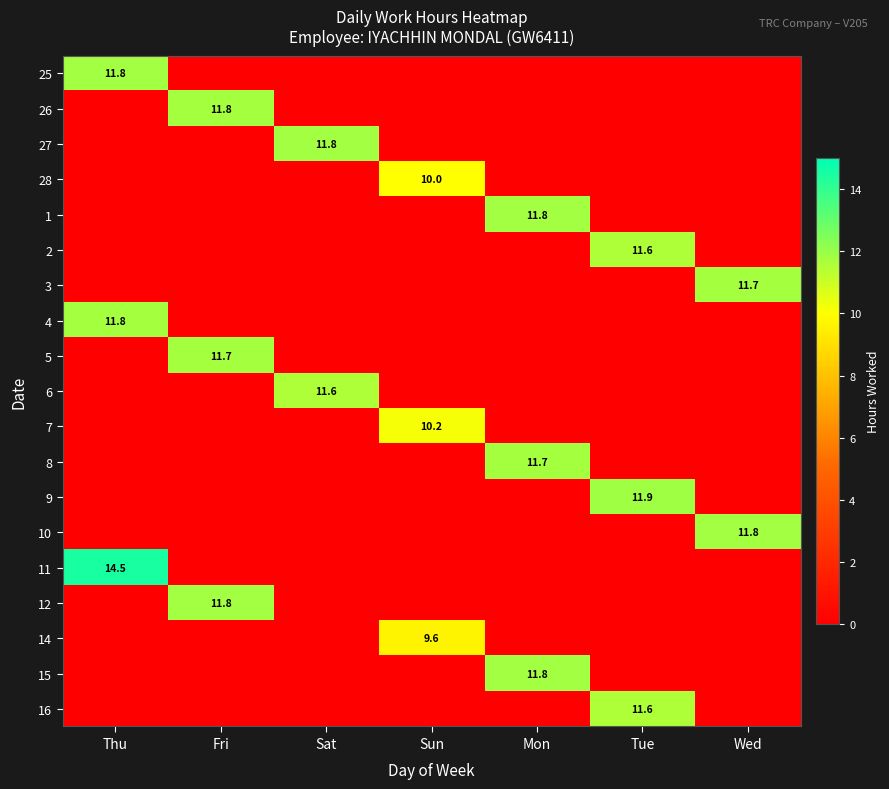

Is it true that 12 equals 11.8 at Fri?

True